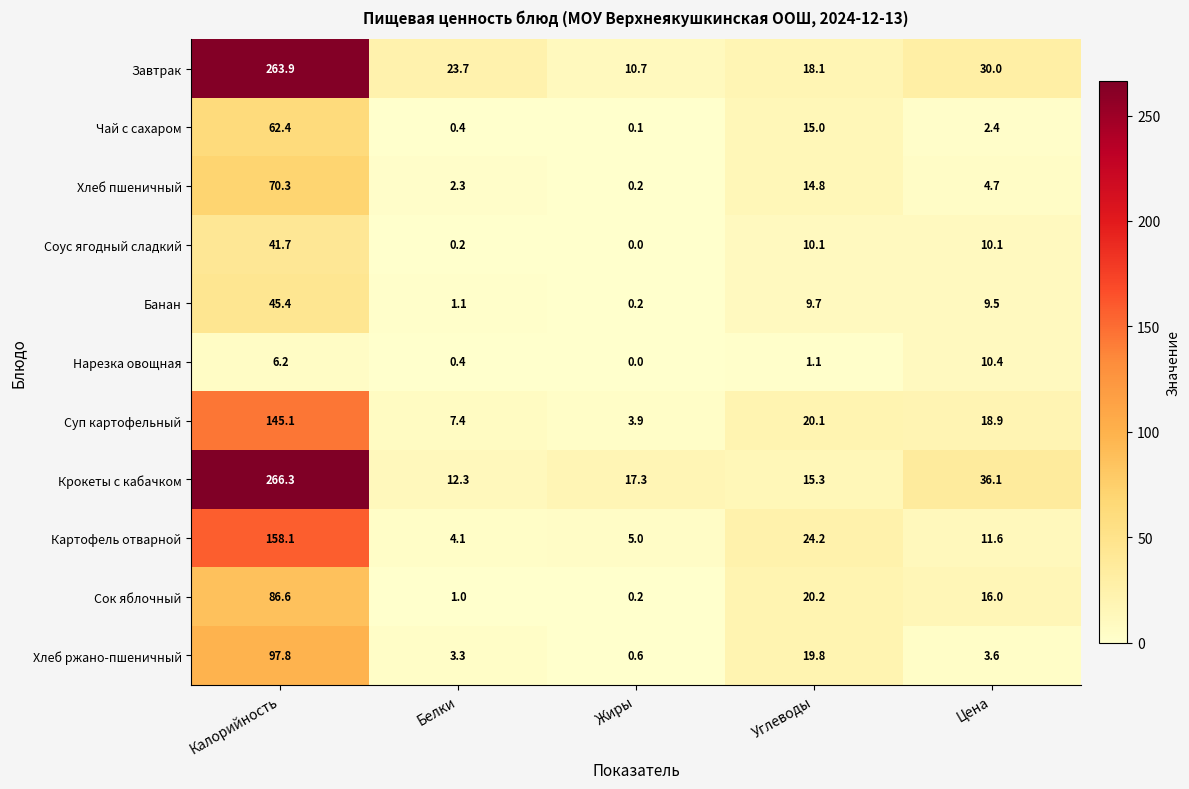

List the series in order of their peak value, highest first.

Крокеты с кабачком, Завтрак, Картофель отварной, Суп картофельный, Хлеб ржано-пшеничный, Сок яблочный, Хлеб пшеничный, Чай с сахаром, Банан, Соус ягодный сладкий, Нарезка овощная